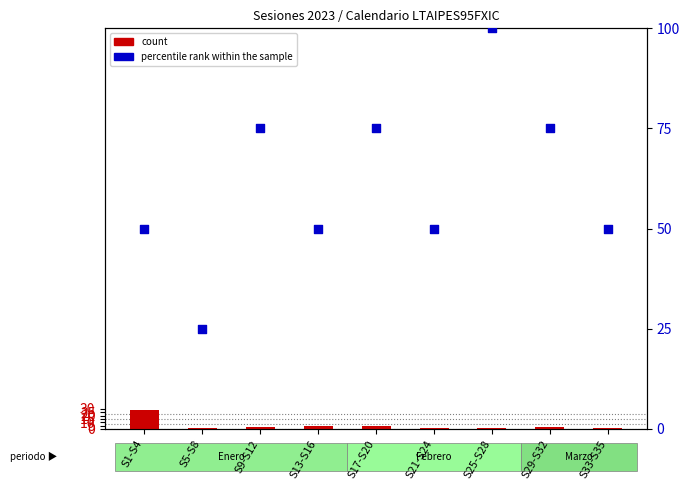

What are all the series names shown in the legend?

count, percentile rank within the sample